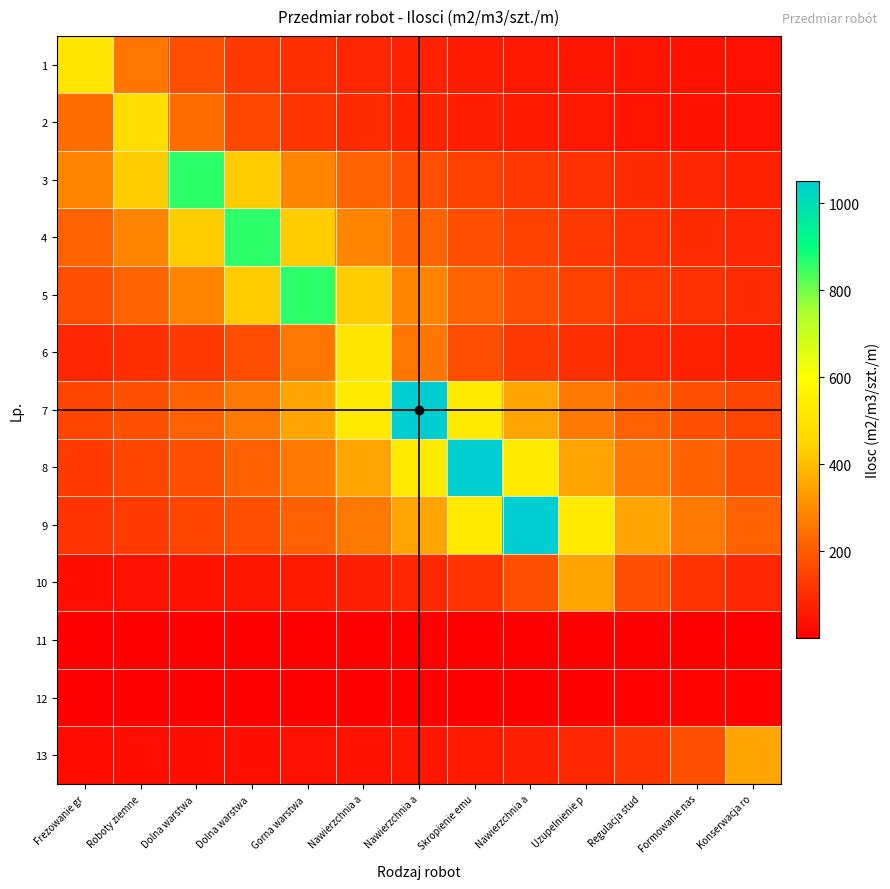

Count the number of categories in the chart.

13